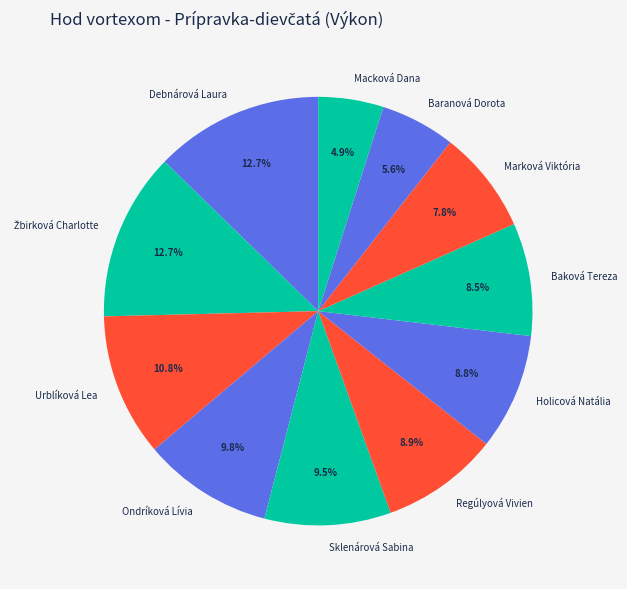

To the nearest percent, what is the difference between the largest and smallest slice percentages?

8%